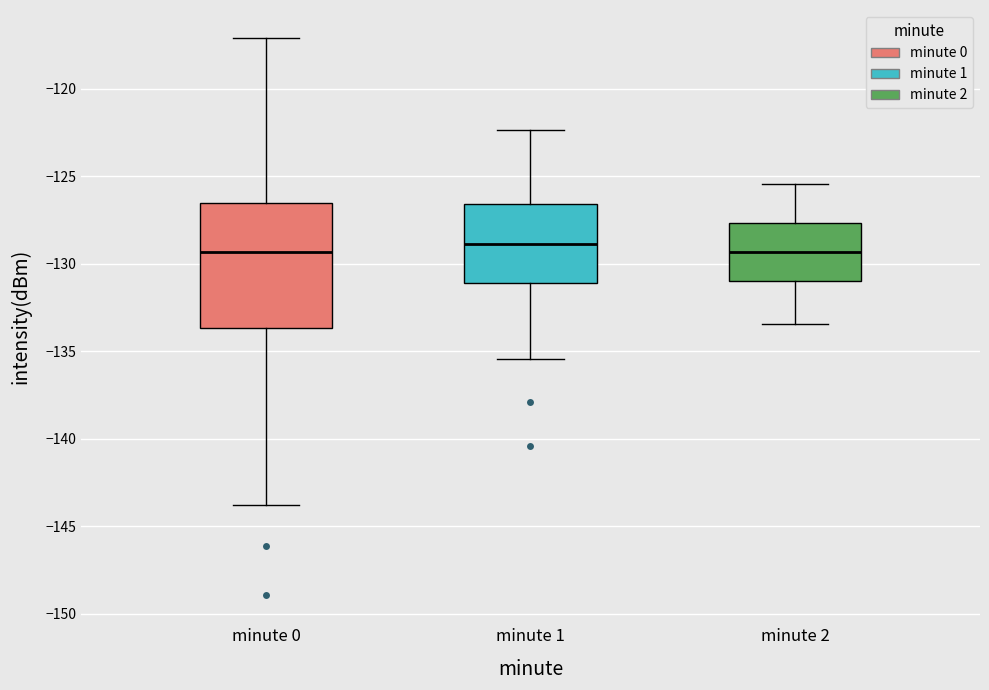

Where does the upper whisker of the box for minute 1 end on the y-axis? The values are not printed on the chart, so give them approximately, as read against the axis.

-122.5